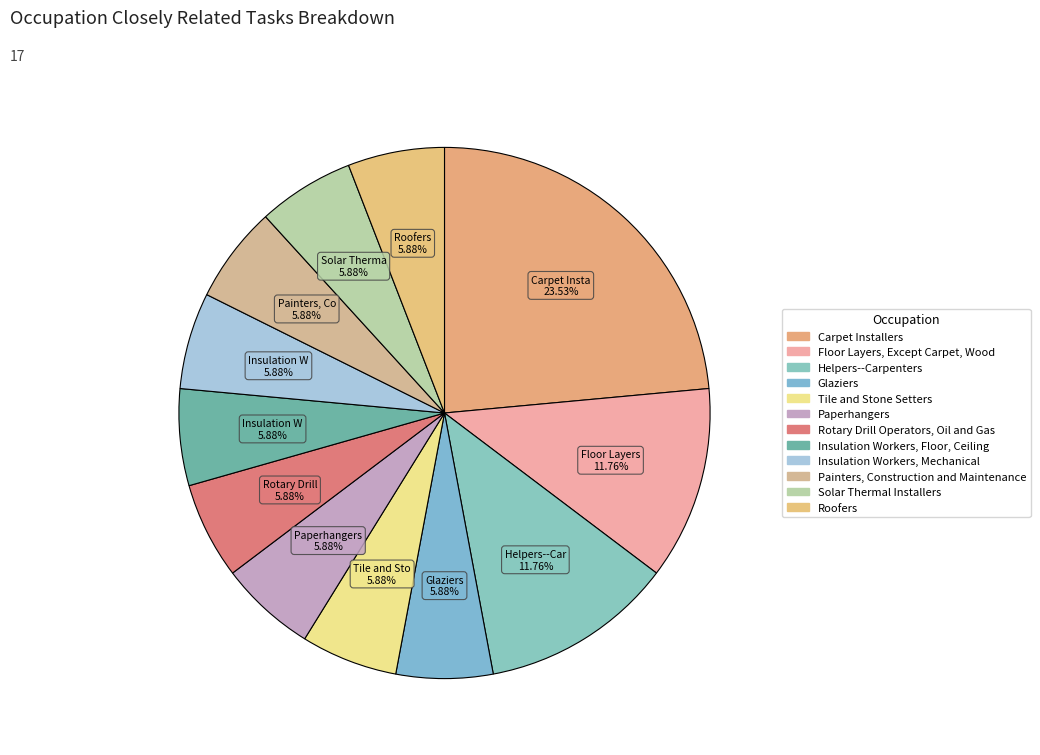

How many slices are in this pie chart?

12